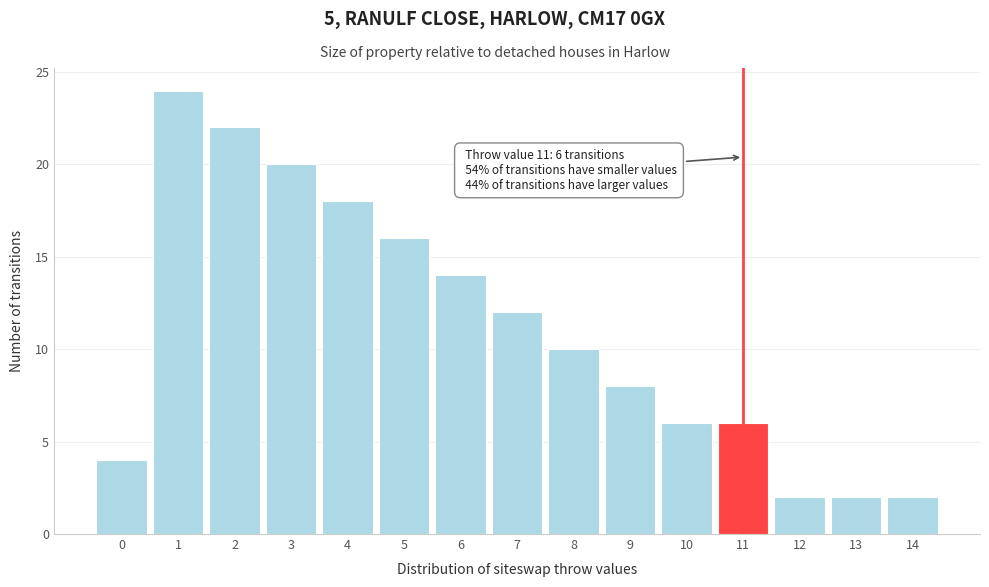

Reading left to right, transcribe all the data shown in this chart.

4	24	22	20	18	16	14	12	10	8	6	6	2	2	2